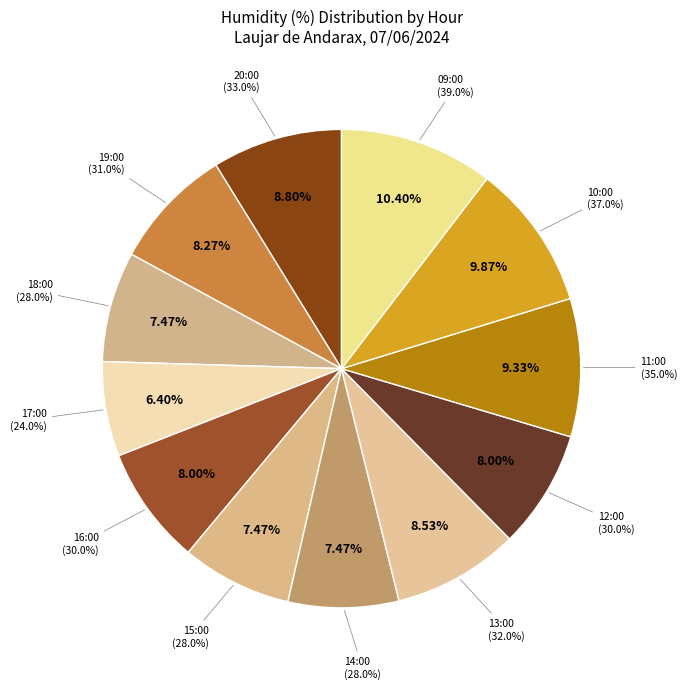

How many segments does this pie chart have?

12